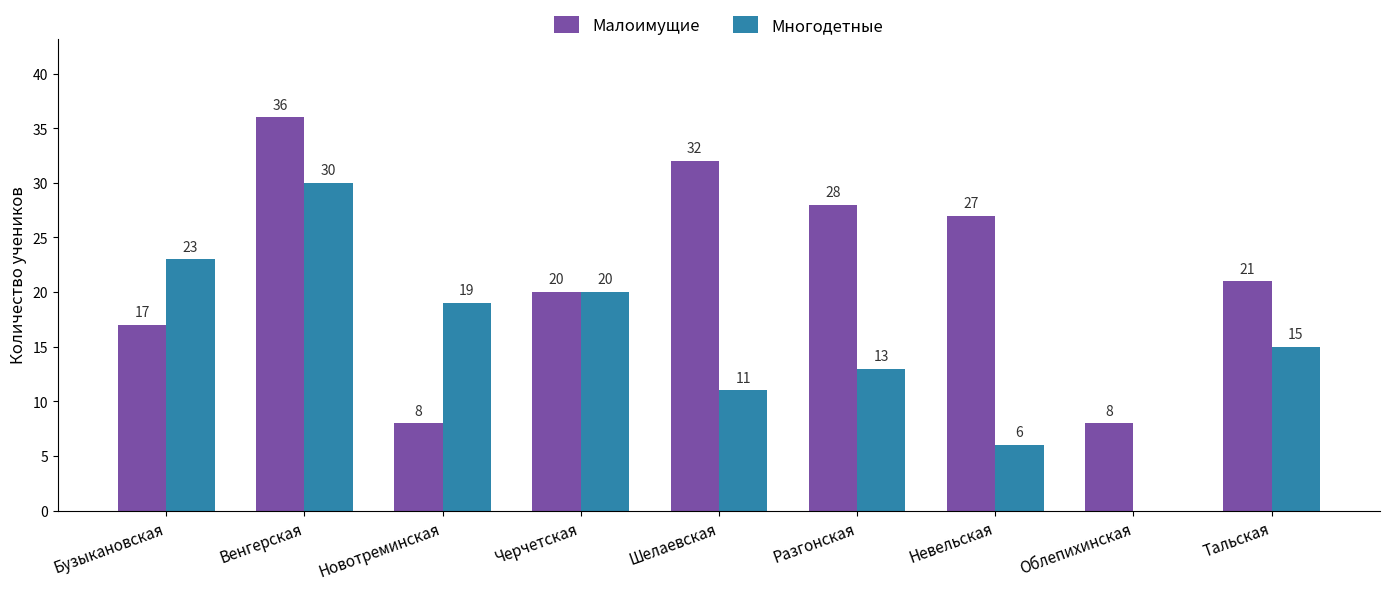

What is the average value of the Многодетные series?

15